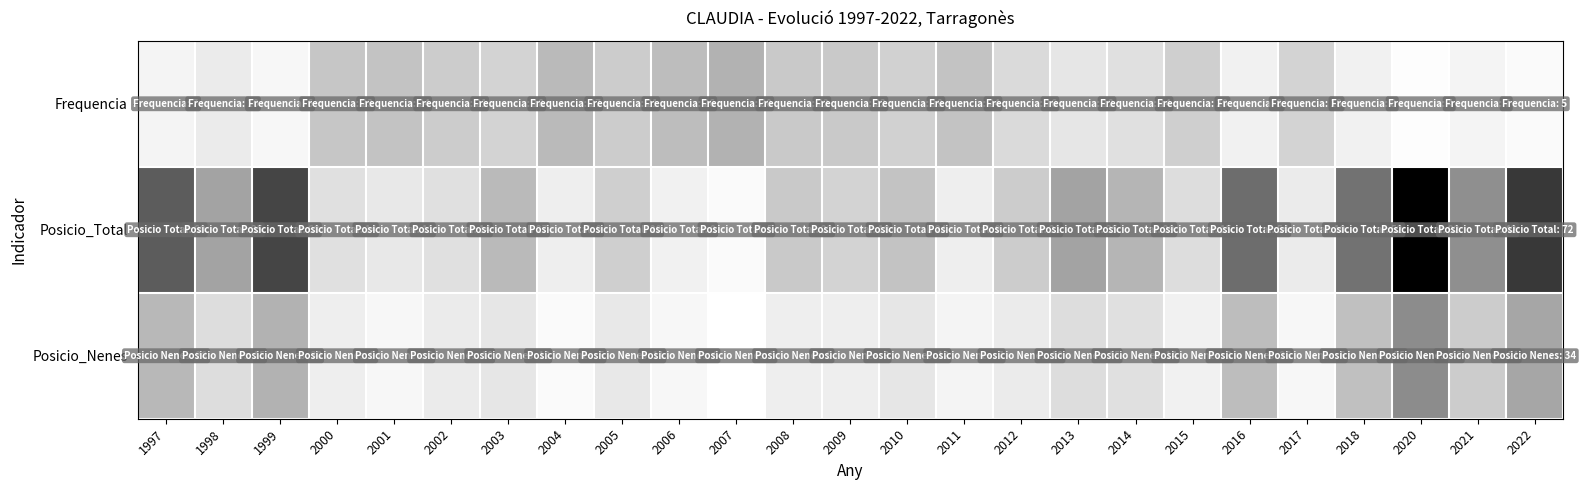

Count the number of categories in the chart.

25